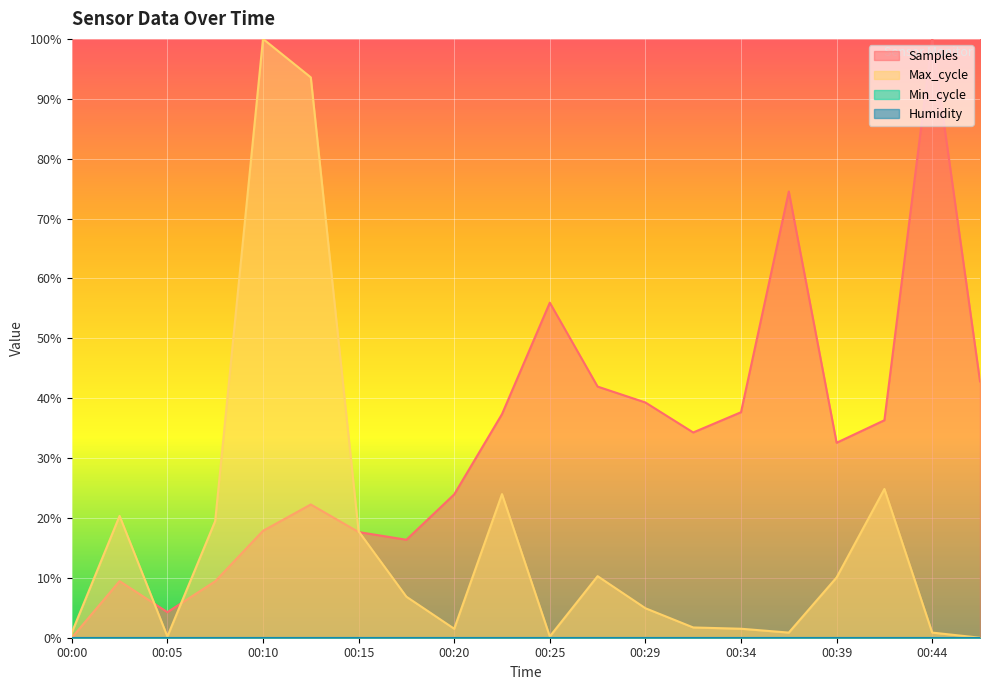

What is the value of the Max_cycle point at the 18th from the left?

0.2